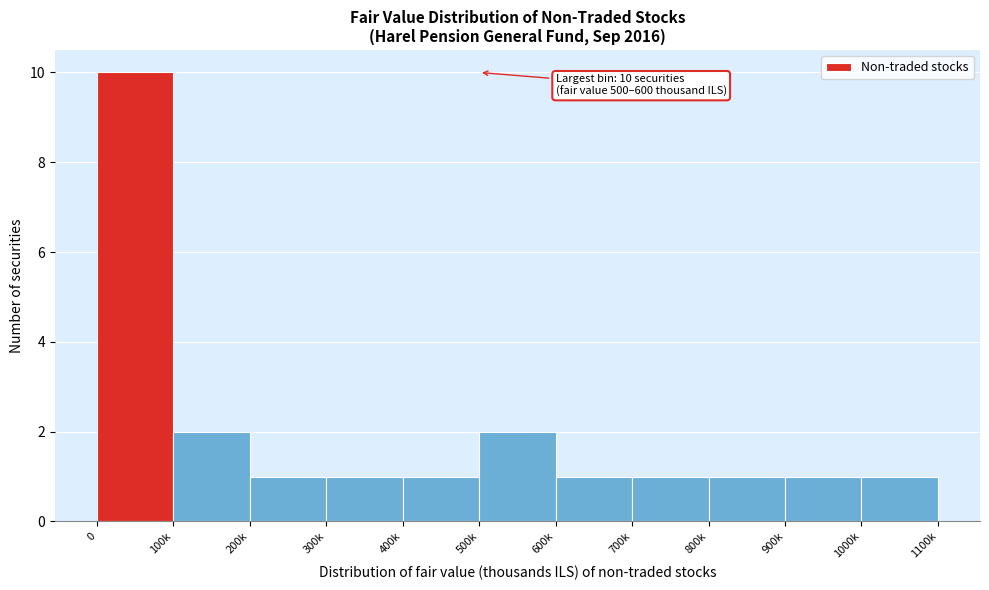

Reading left to right, transcribe all the data shown in this chart.

0=10	100k=2	200k=1	300k=1	400k=1	500k=2	600k=1	700k=1	800k=1	900k=1	1000k=1